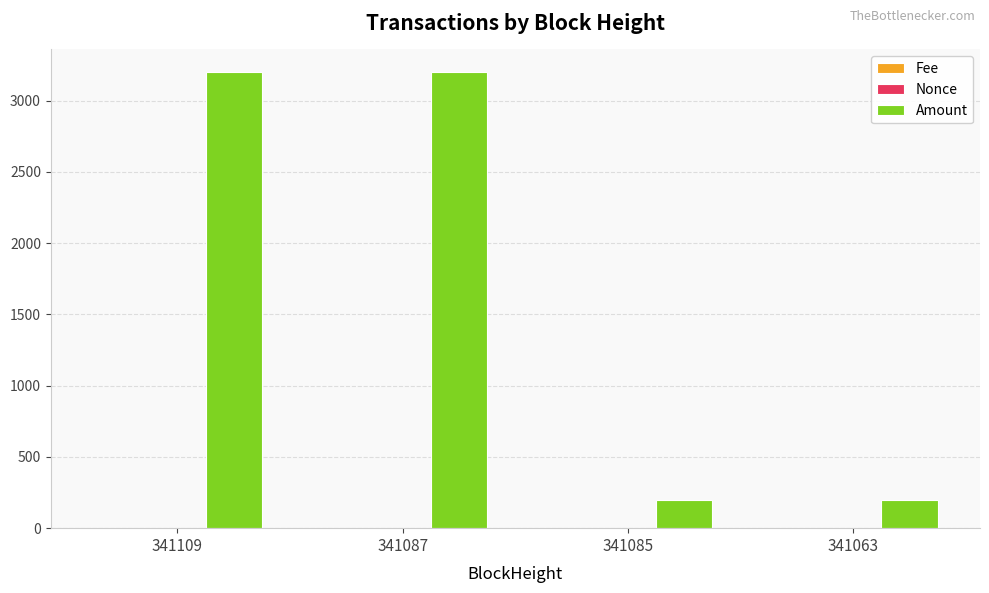

Which series has the largest total across all categories?

Amount